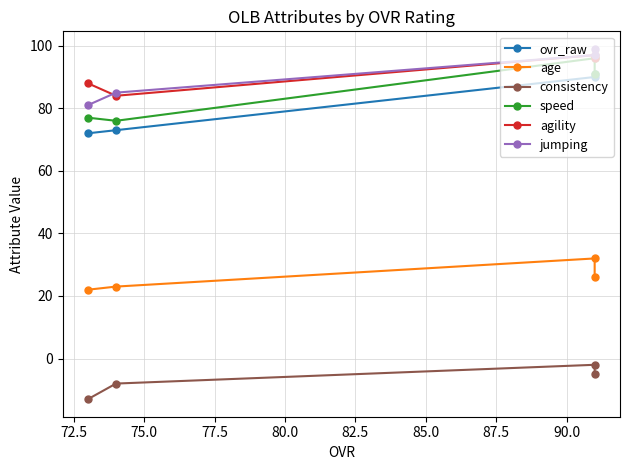

The value of consistency at 72.5 is -3. True or false?

False